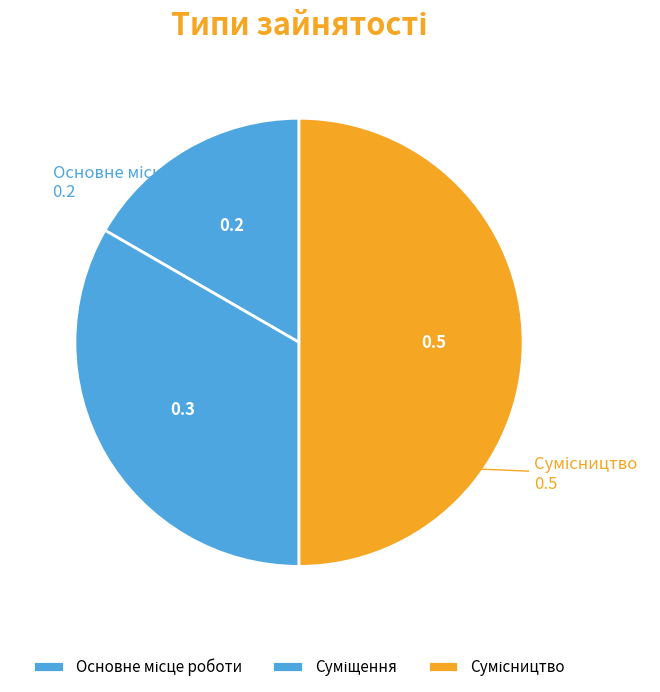

Count the number of slices in the pie.

3